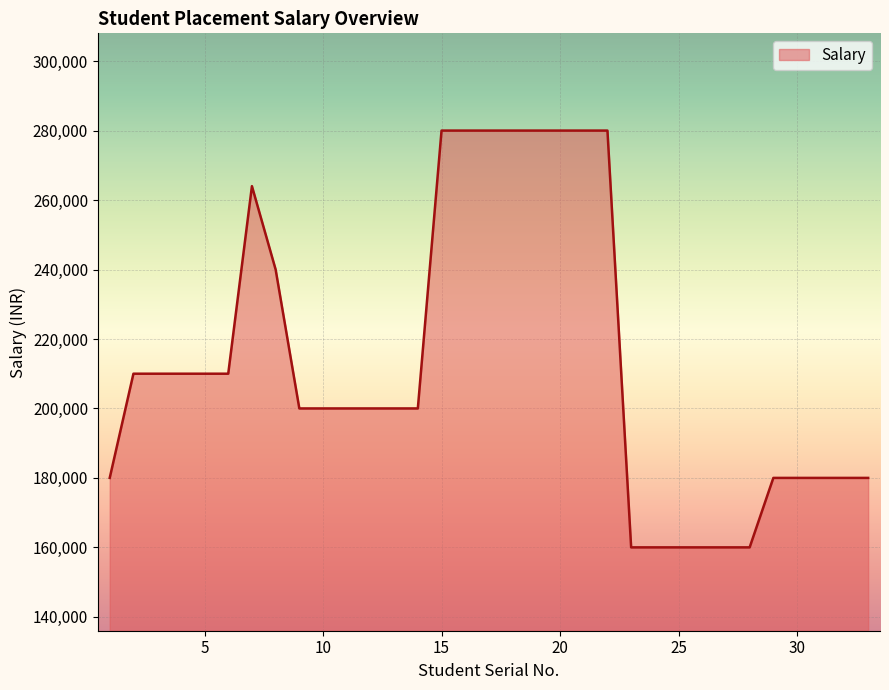

What is the difference between the maximum and minimum values?

120000